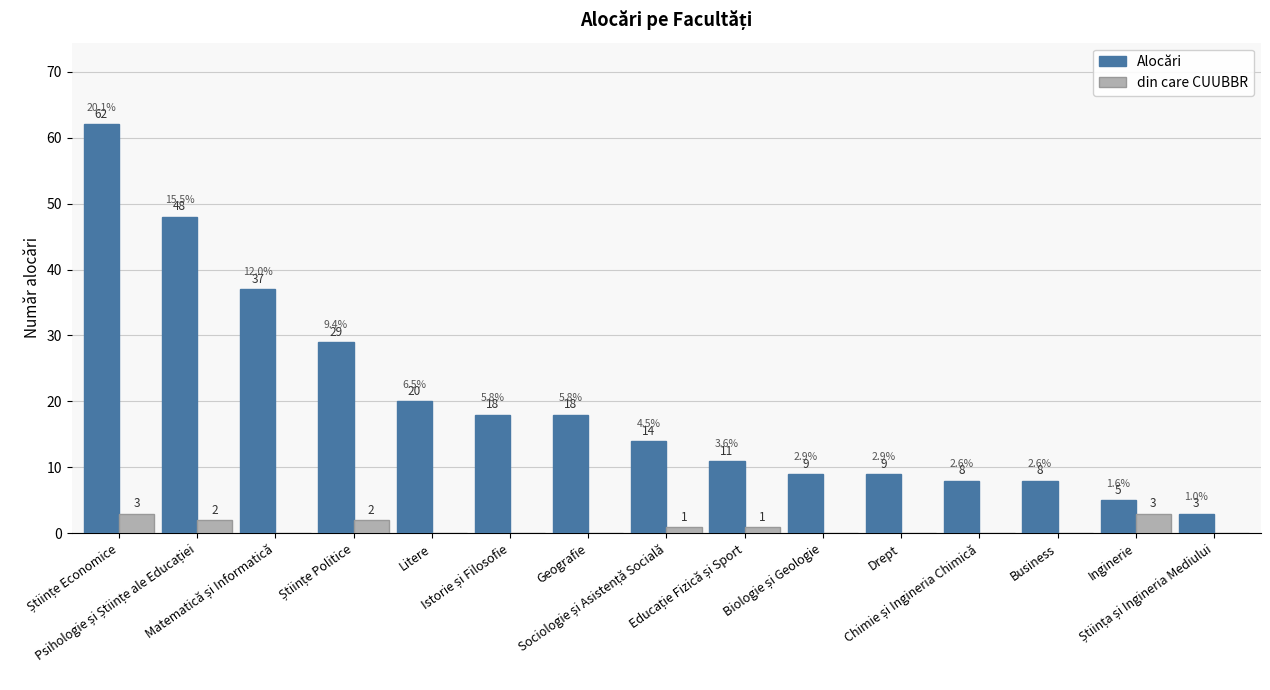

Are the bars grouped side by side (vs. stacked)?

Yes